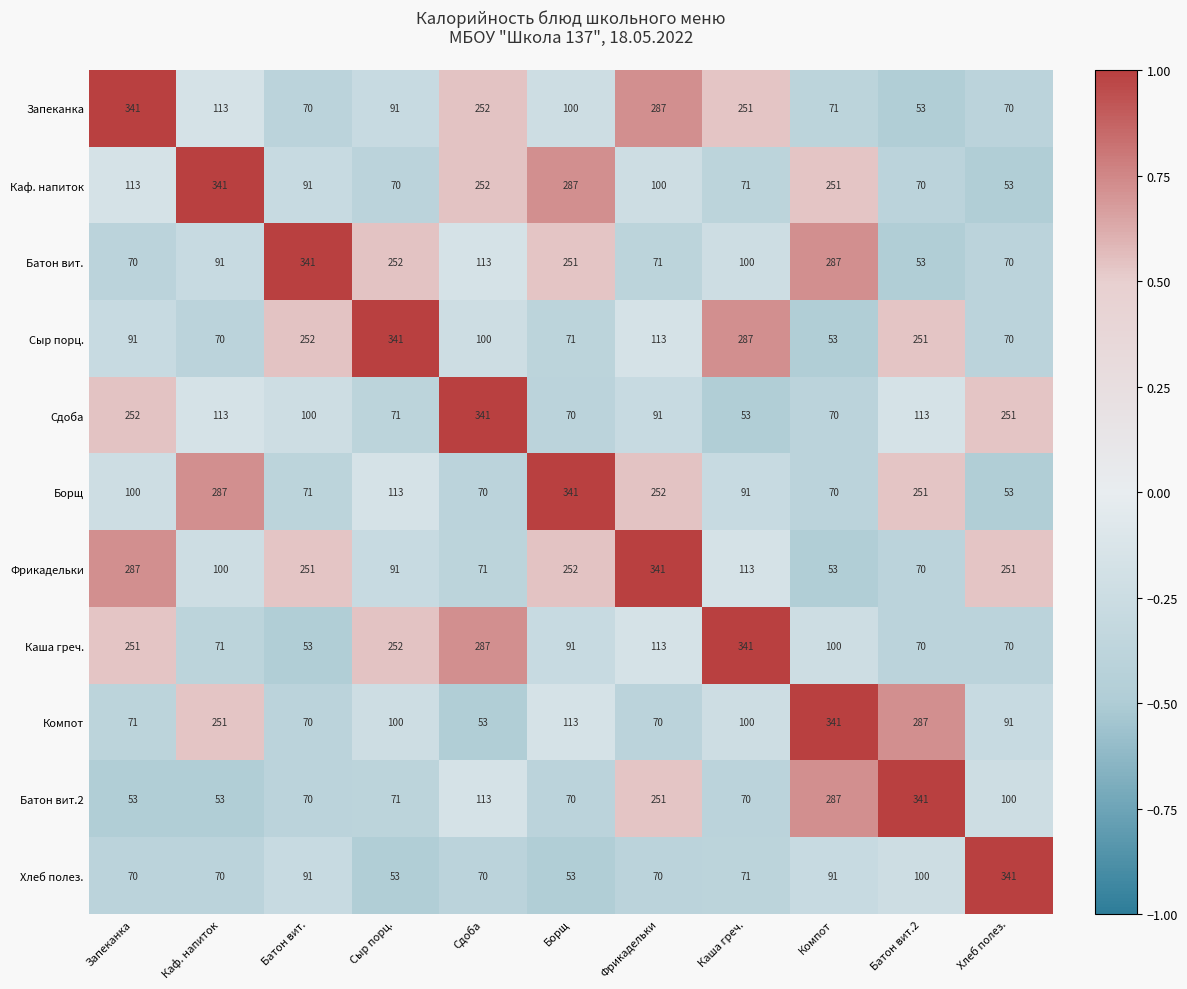

The value of Каша греч. at Компот is 100. True or false?

True